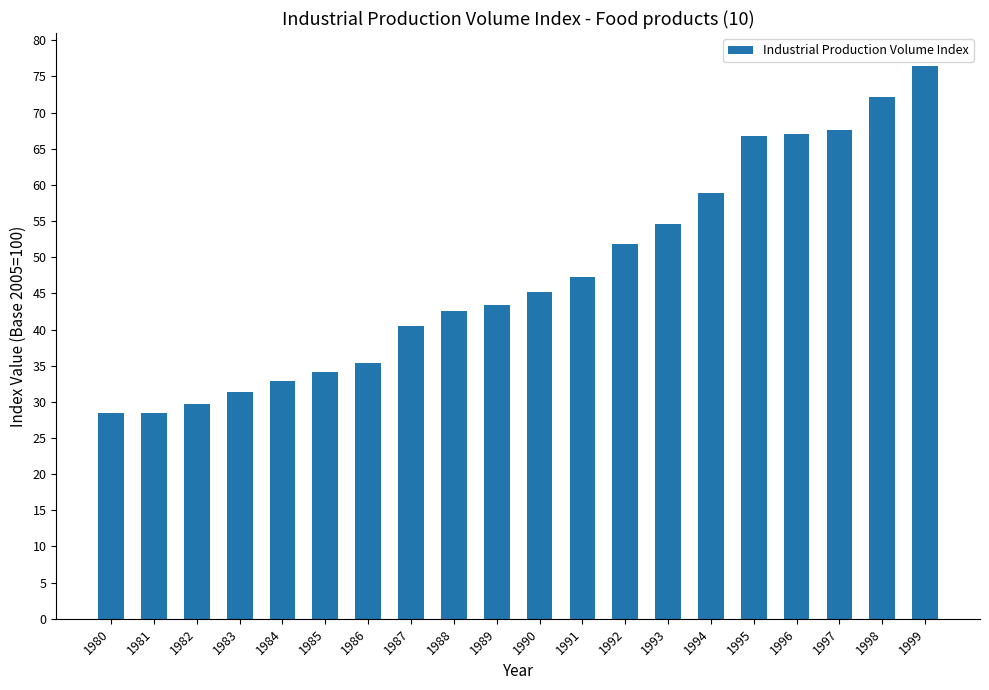

What is the sum of all values?

954.7